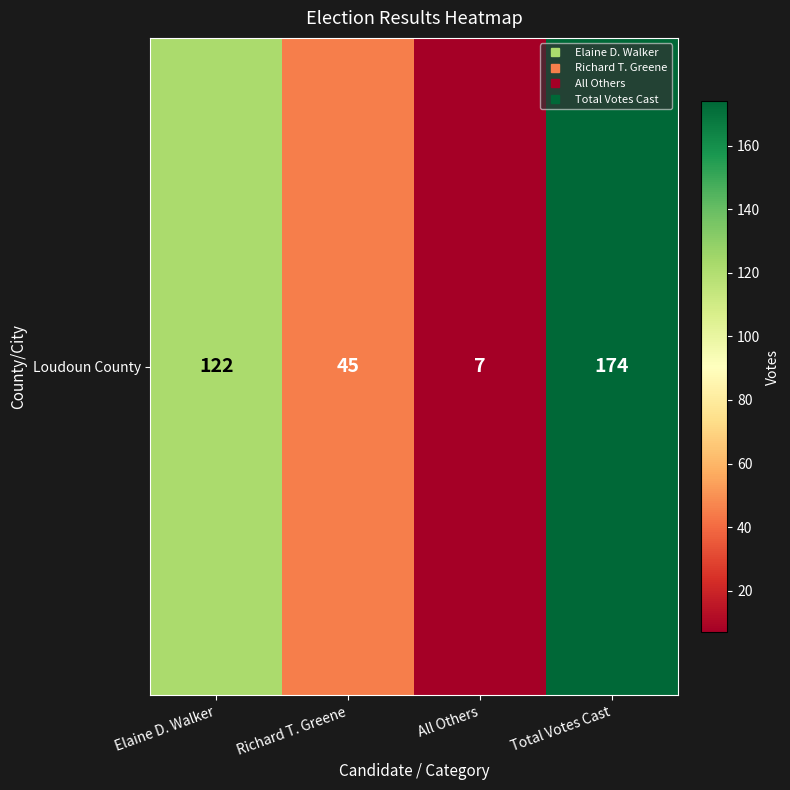

What is the minimum value shown in the chart?

7